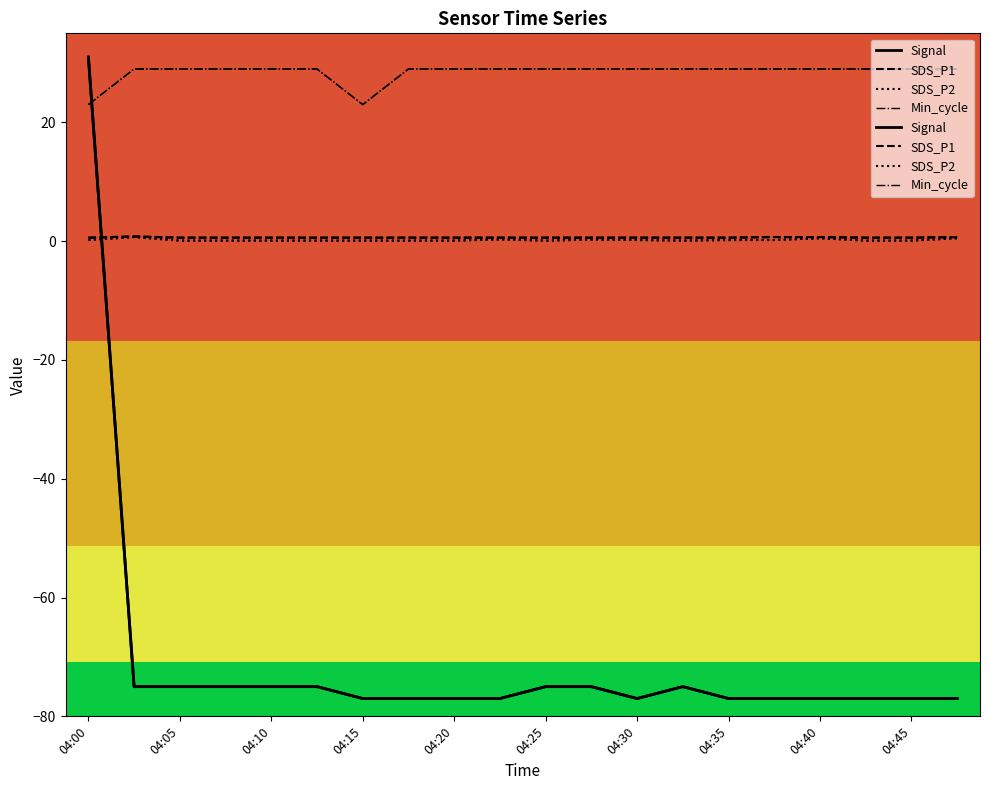

Is it true that SDS_P1 equals 0.6 at 04:15?

True